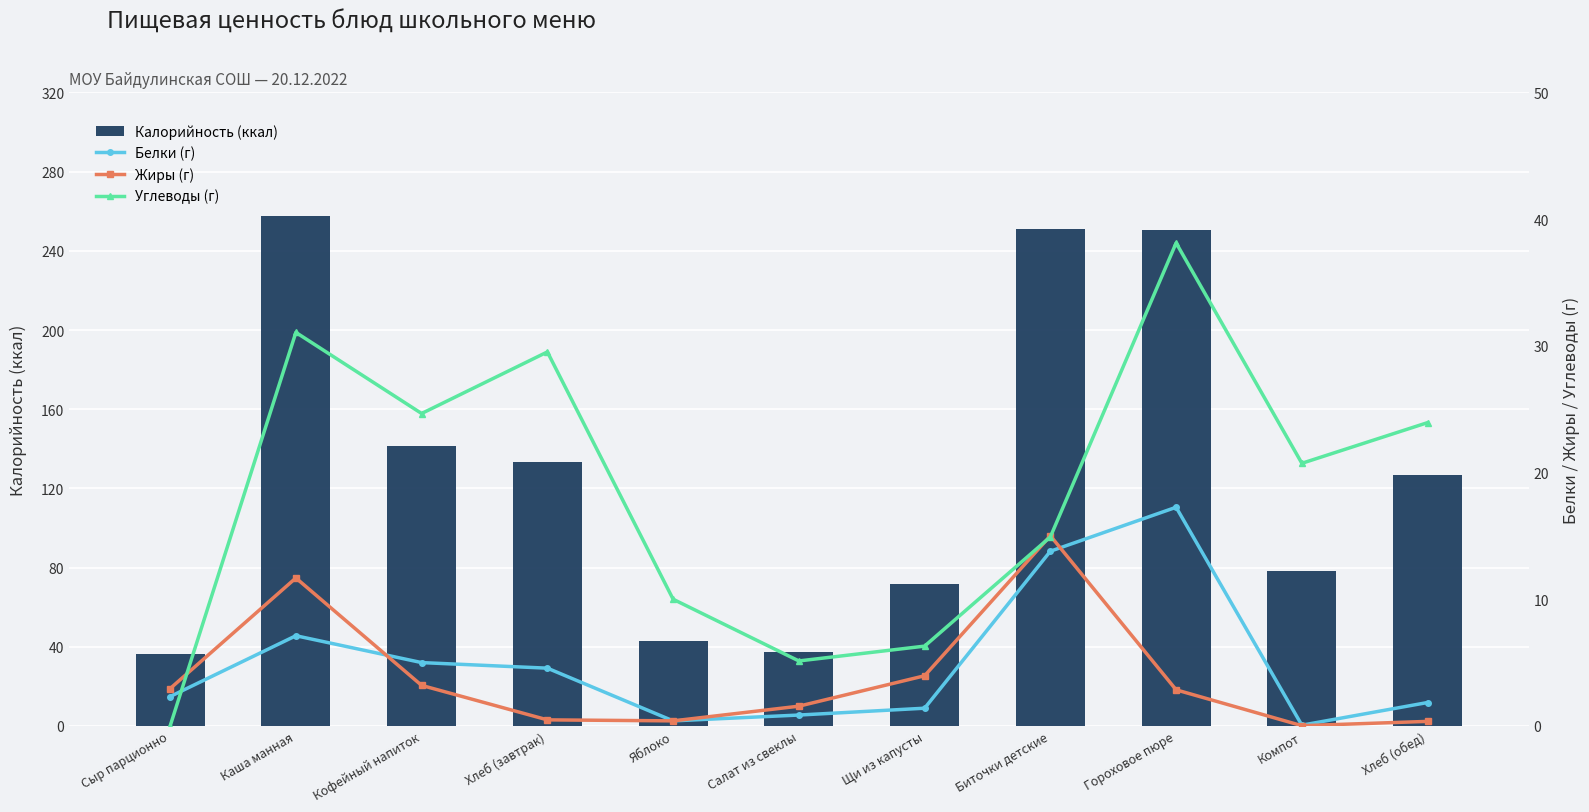

Which series has the largest total across all categories?

Калорийность (ккал)